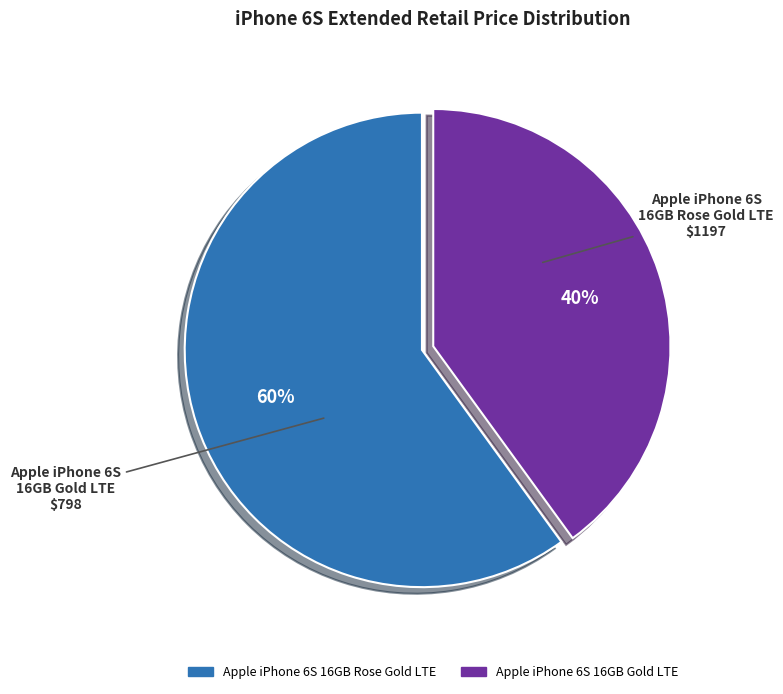

Count the number of slices in the pie.

2